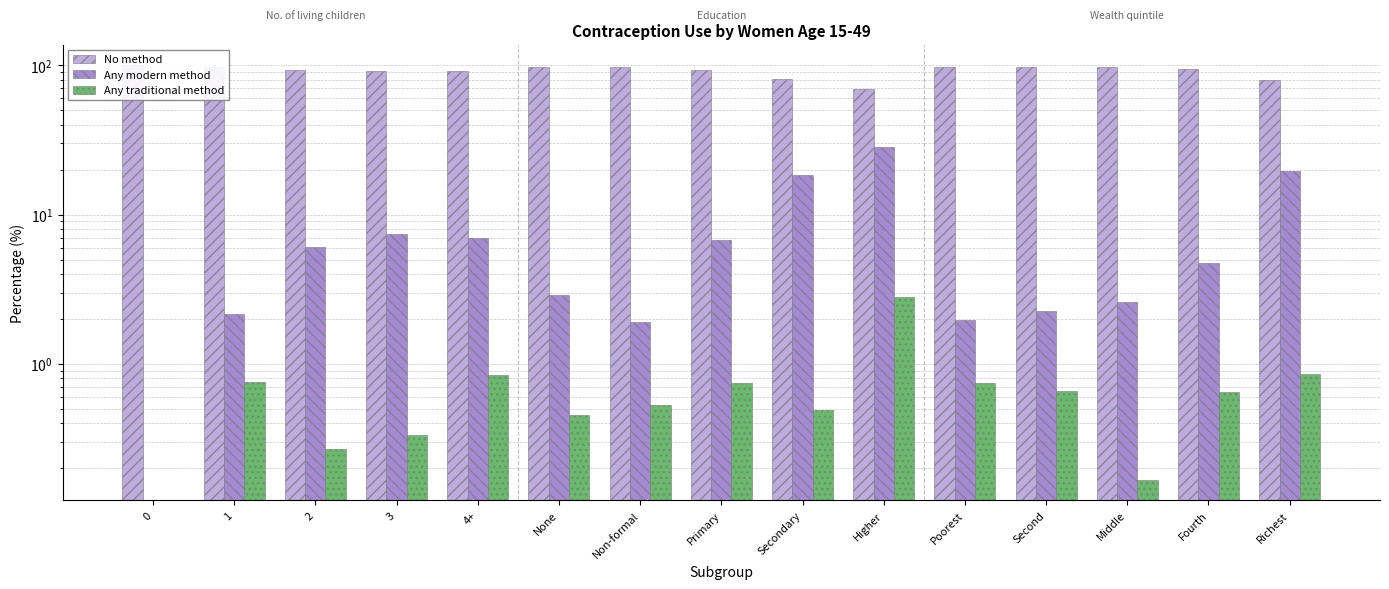

What is the spread (max minus min) of values at Primary?

91.7